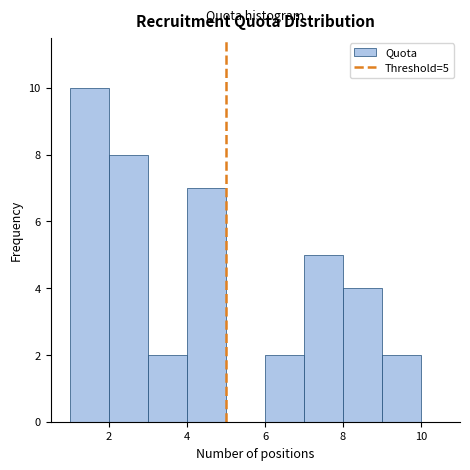

Which range on the x-axis has the tallest bar?

1 to 2